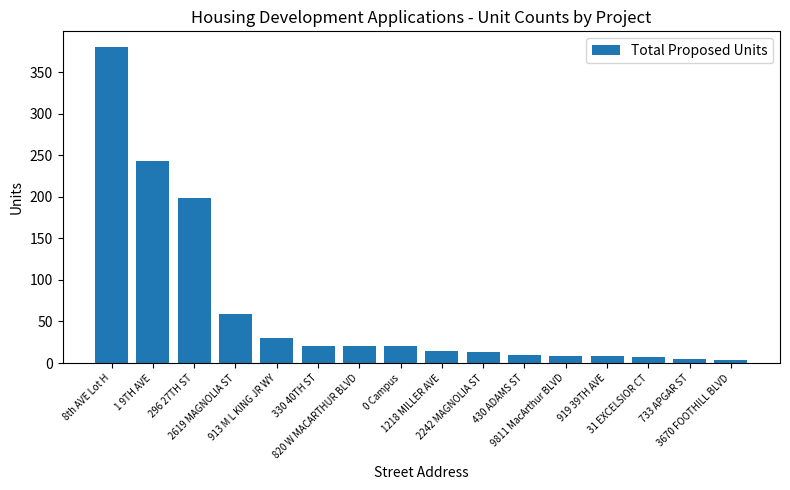

What is the change in value from 9811 MacArthur BLVD to 733 APGAR ST?

-3